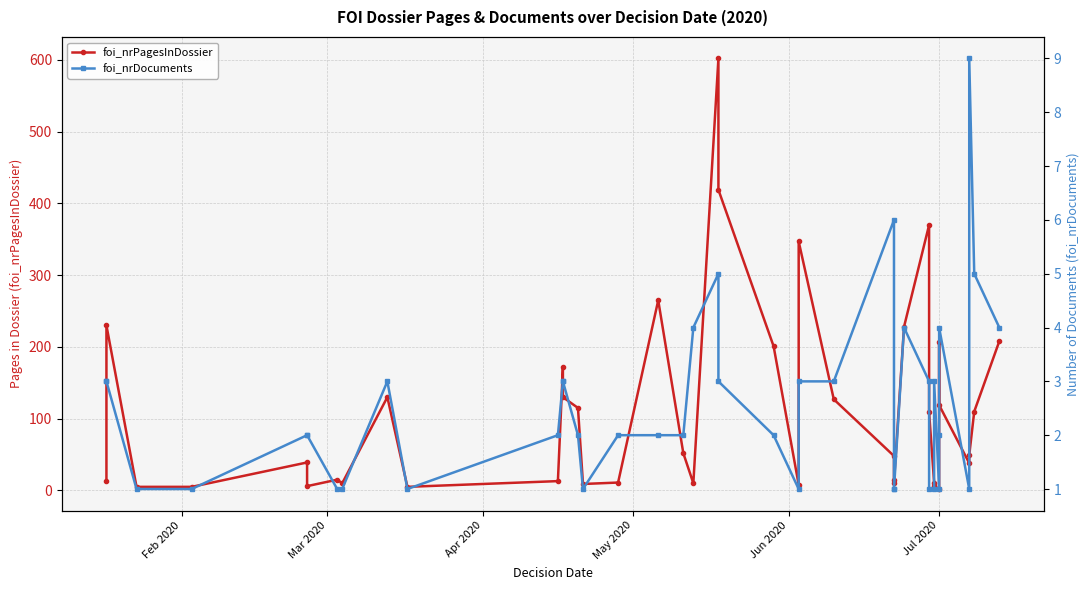

Which series has the largest total across all categories?

foi_nrPagesInDossier